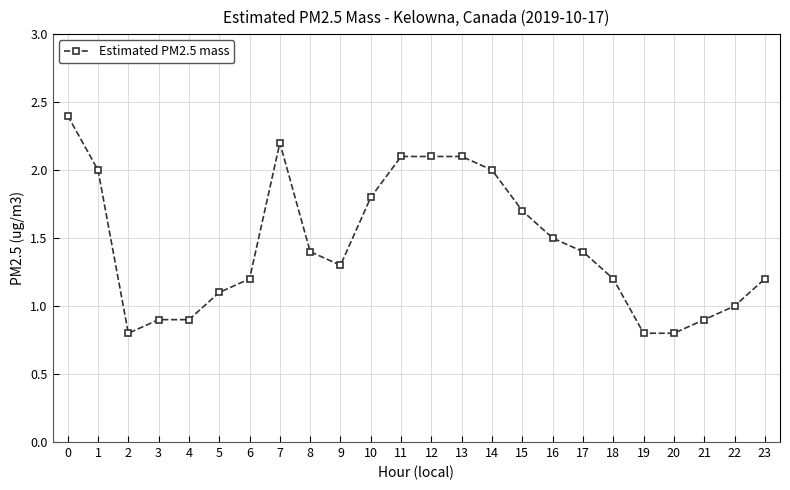

How many series are shown in this chart?

1